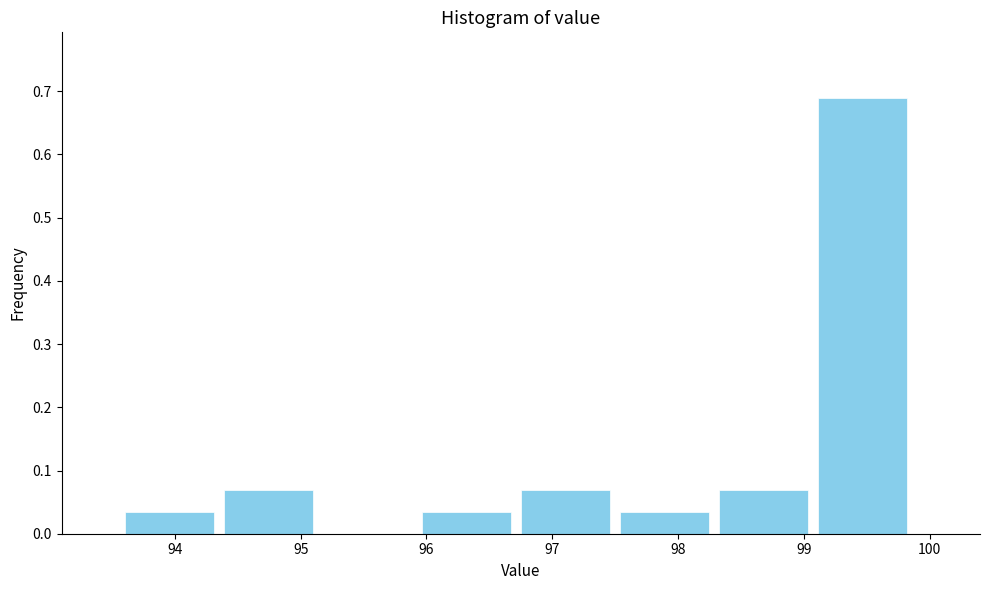

Which range on the x-axis has the tallest bar?

99.1 to 99.9